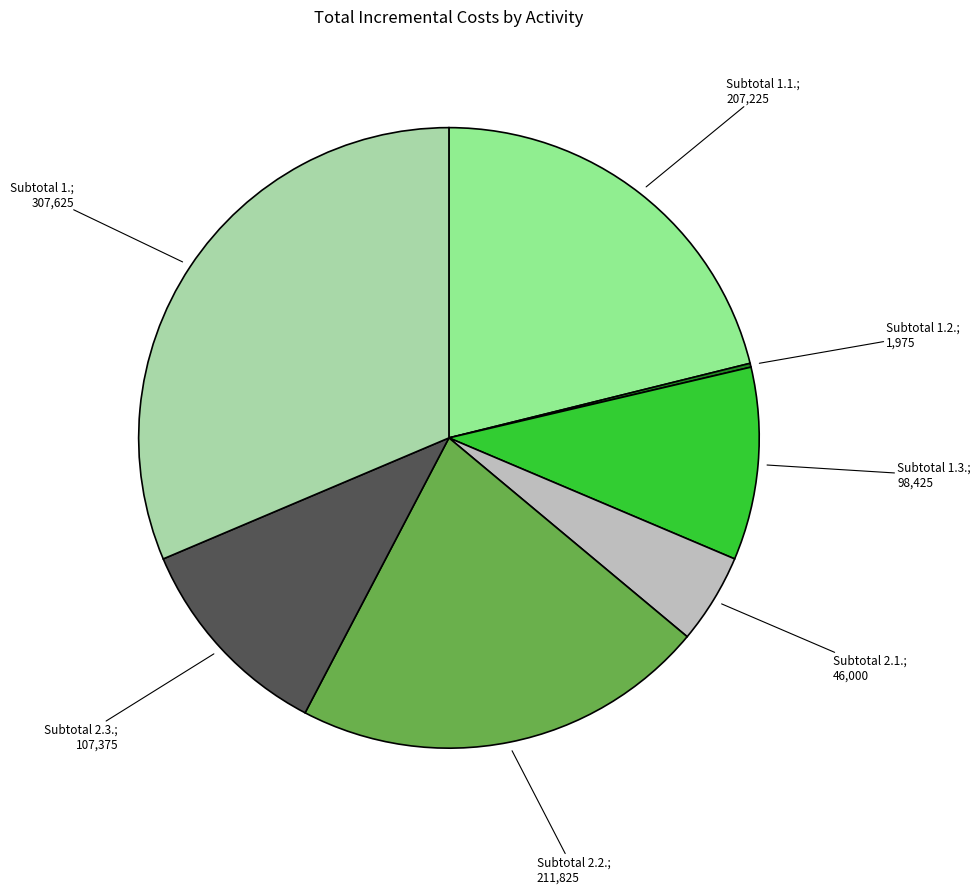

Does any single category account for the majority?

No